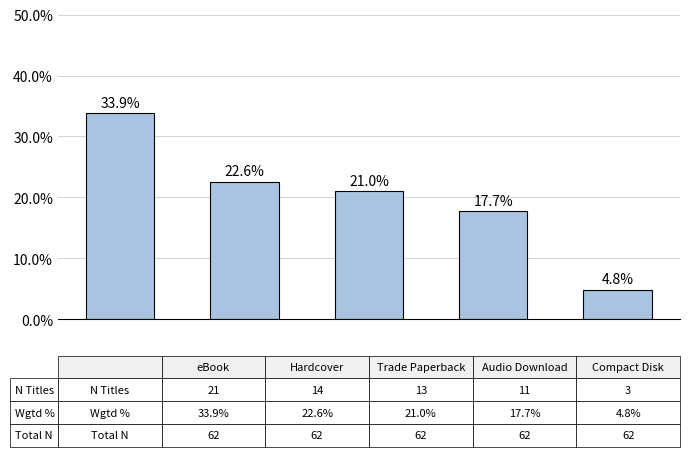

Are the bars horizontal?

No